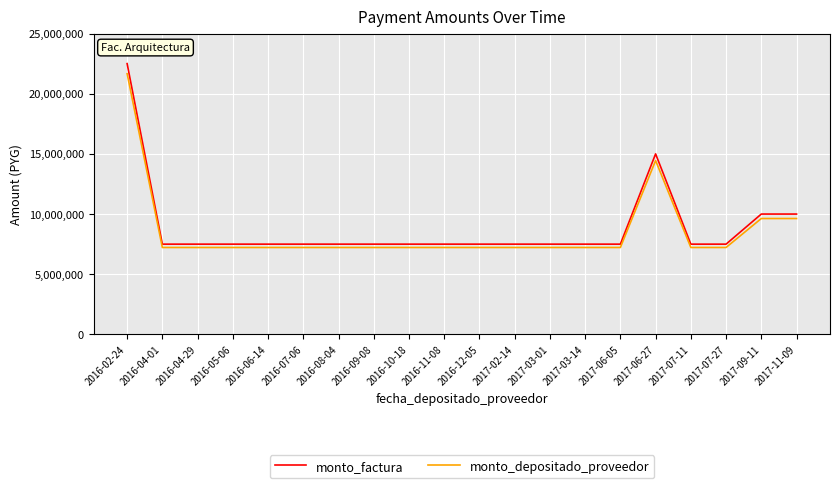

Which series has the largest range (max minus min)?

monto_factura